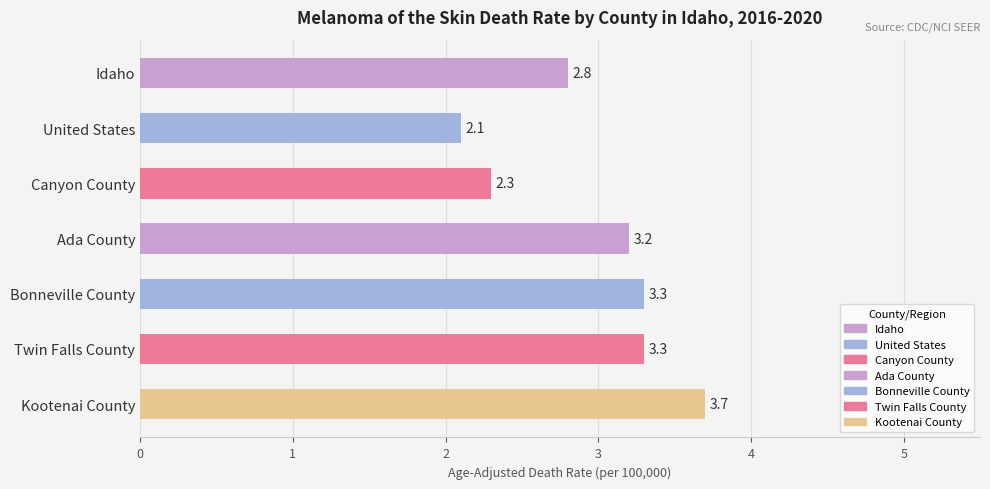

Reading top to bottom, transcribe all the data shown in this chart.

2.8	2.1	2.3	3.2	3.3	3.3	3.7